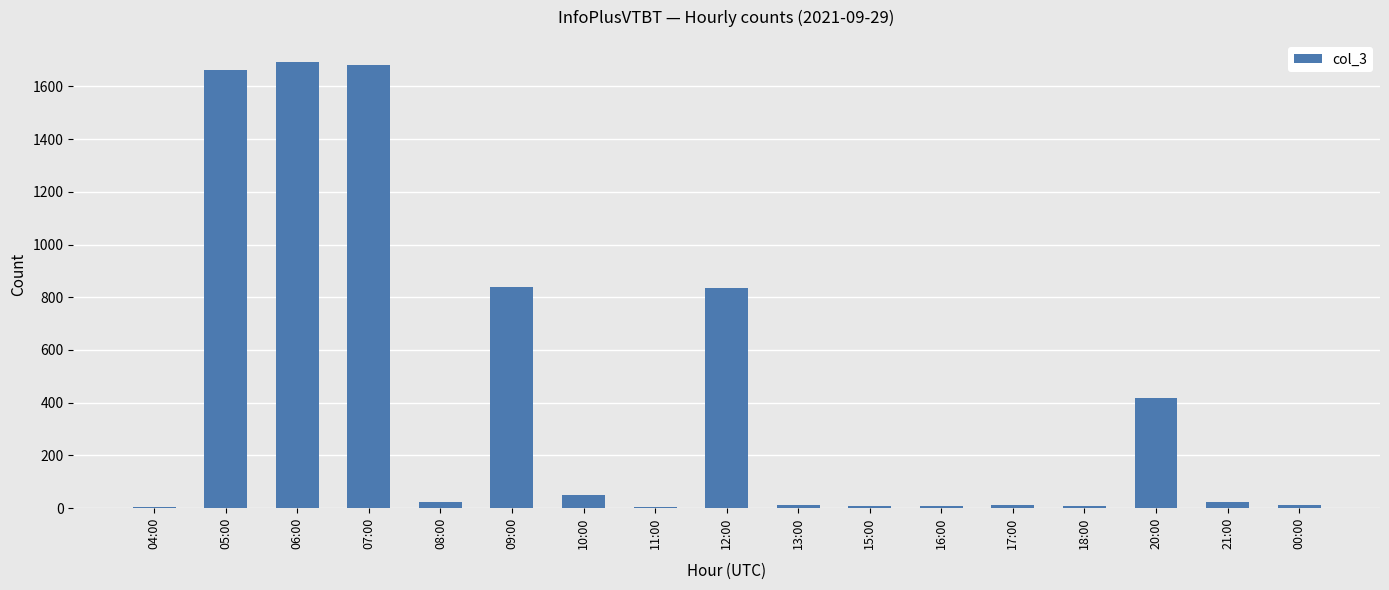

Between 05:00 and 17:00, which is larger?

05:00